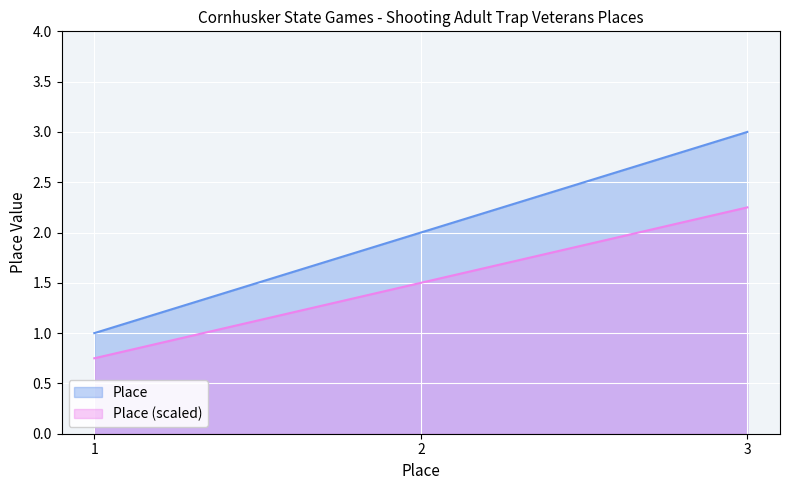

List the labels in order of value, largest first.

3, 2, 1